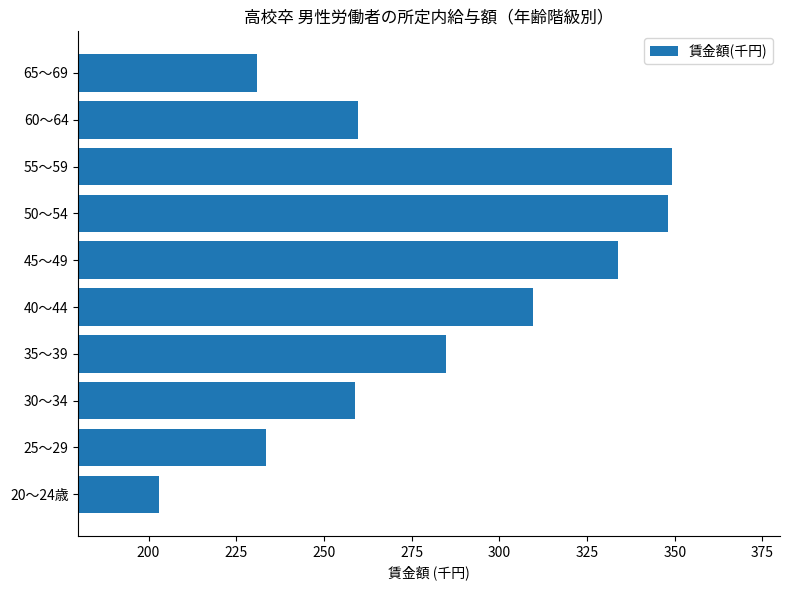

What is the difference between the maximum and minimum values?

146.1